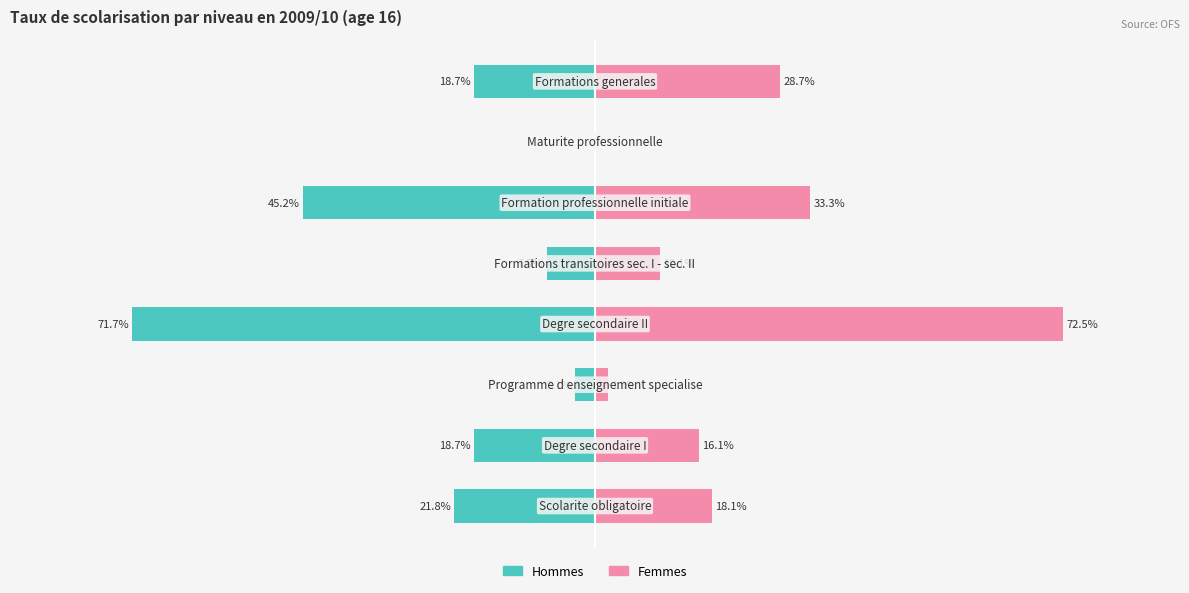

What is the value of the Hommes bar at the 3rd from the left?

-3.1